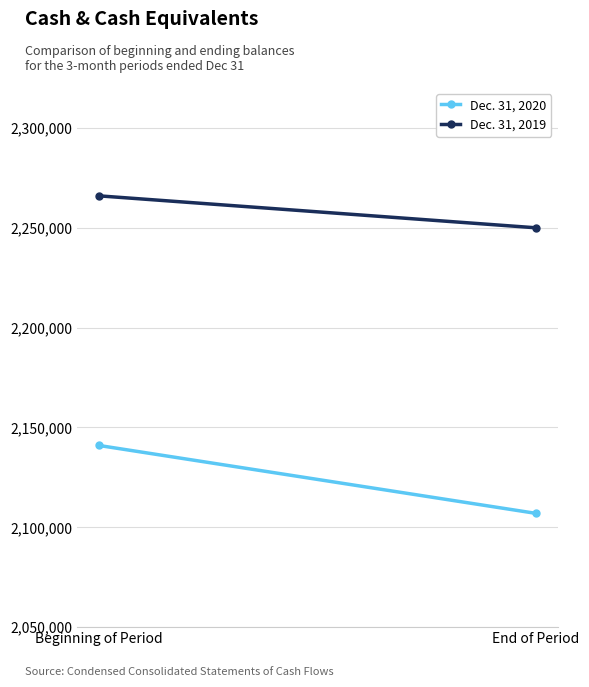

Reading left to right, list all the values displayed in this chart.

Dec. 31, 2020: Beginning of Period=2141000	End of Period=2107000
Dec. 31, 2019: Beginning of Period=2266000	End of Period=2250000